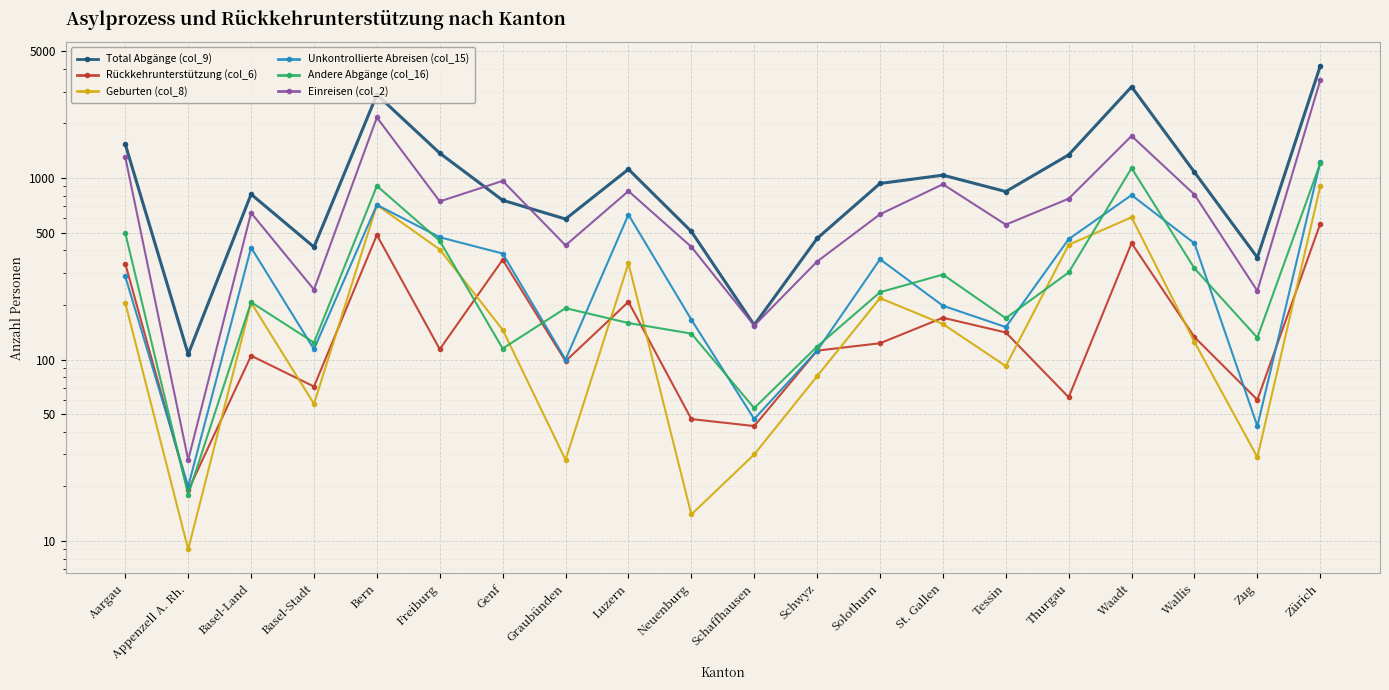

List the labels in order of Geburten (col_8) value, smallest first.

Appenzell A. Rh., Neuenburg, Graubünden, Zug, Schaffhausen, Basel-Stadt, Schwyz, Tessin, Wallis, Genf, St. Gallen, Aargau, Basel-Land, Solothurn, Luzern, Freiburg, Thurgau, Waadt, Bern, Zürich